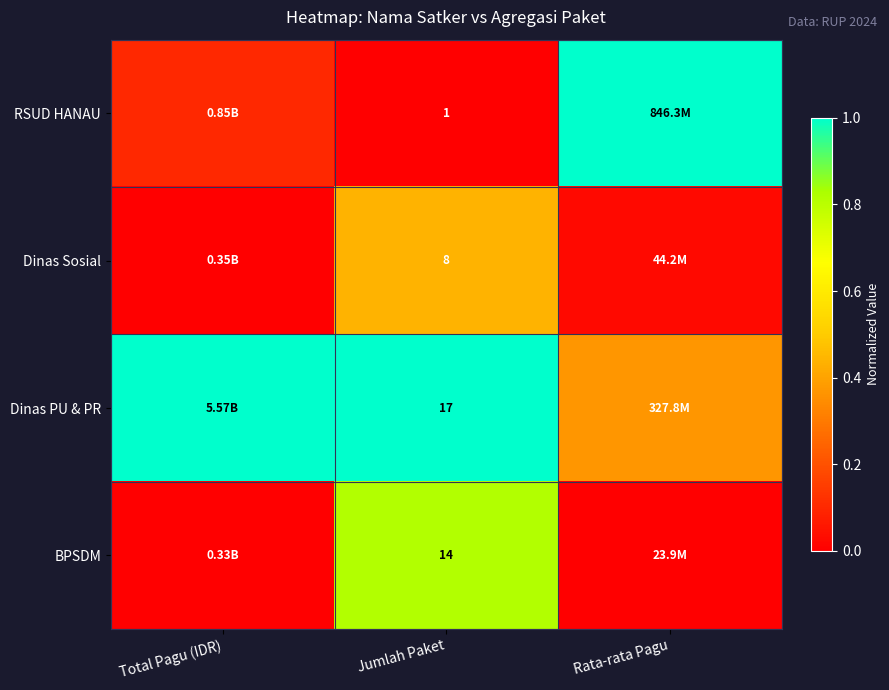

Rank the series at Jumlah Paket from highest to lowest value.

Dinas PU & PR, BPSDM, Dinas Sosial, RSUD HANAU